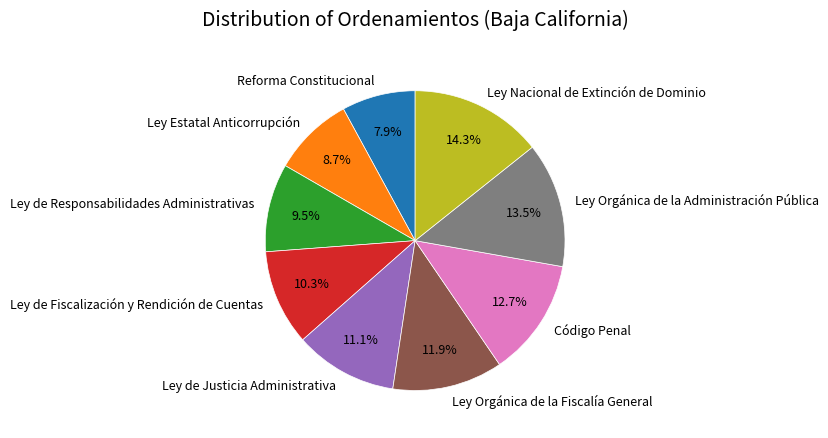

Which slice is the smallest?

Reforma Constitucional